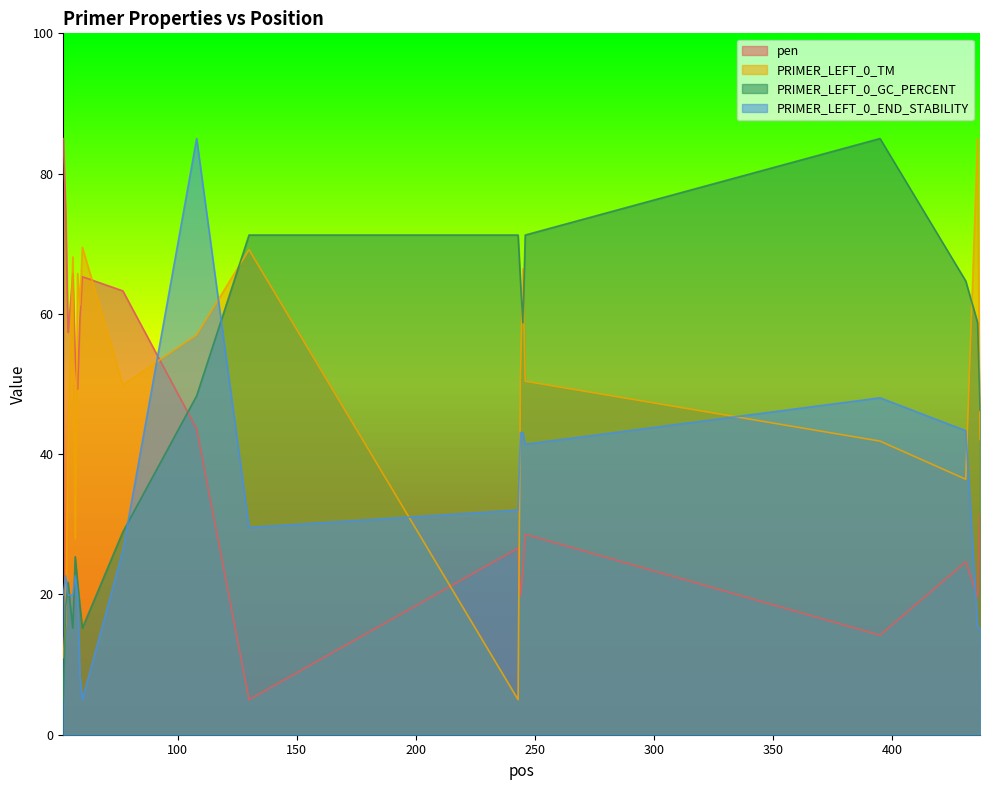

How many lines are shown in the chart?

4